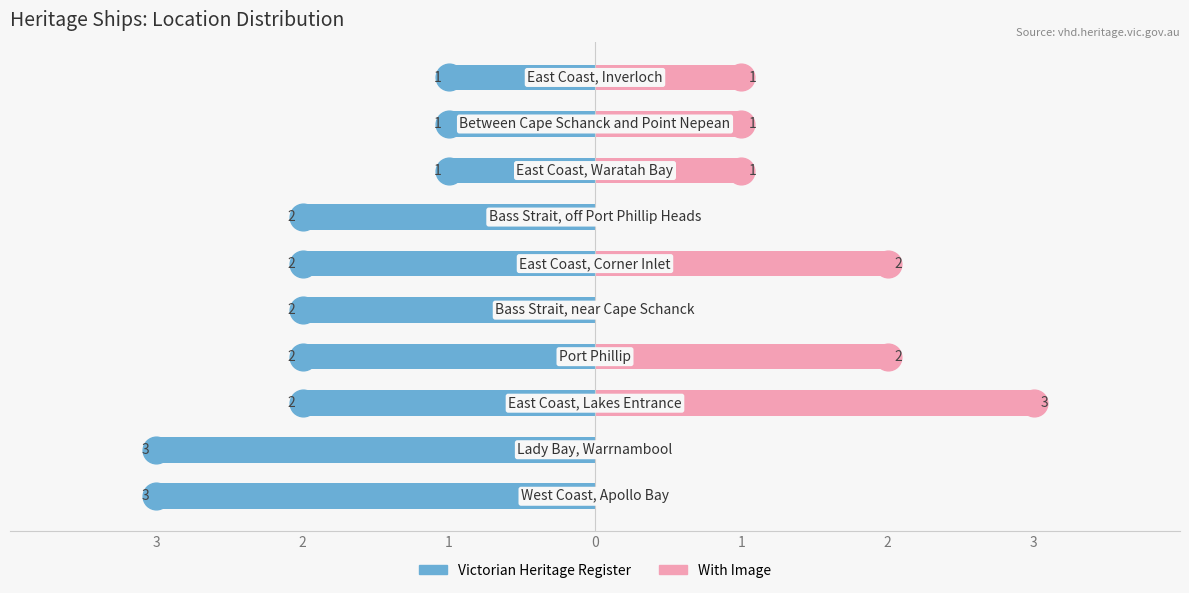

What is the label of the 1st bar from the left?

3